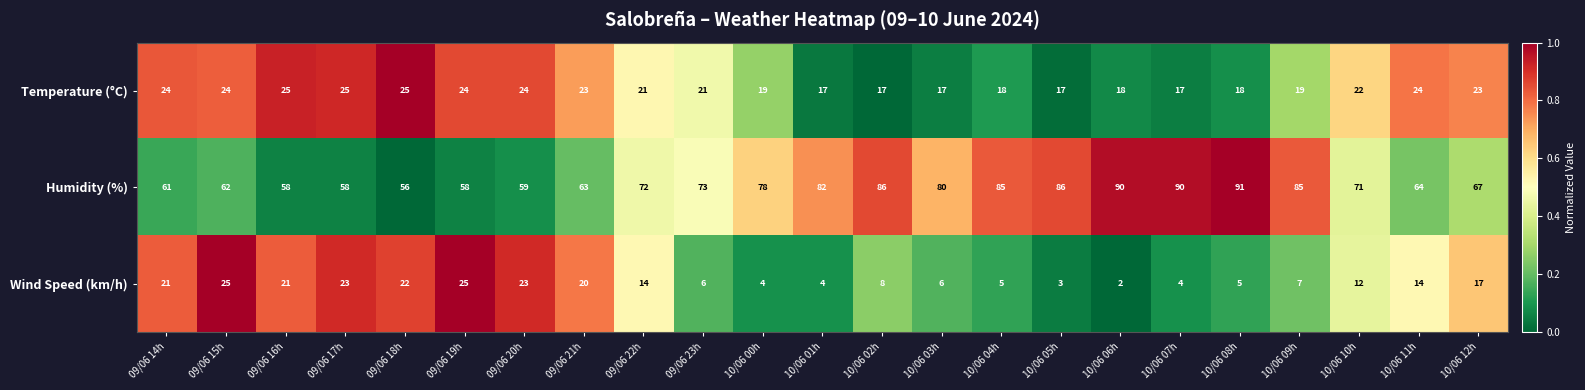

What is the spread (max minus min) of values at 10/06 06h?

88